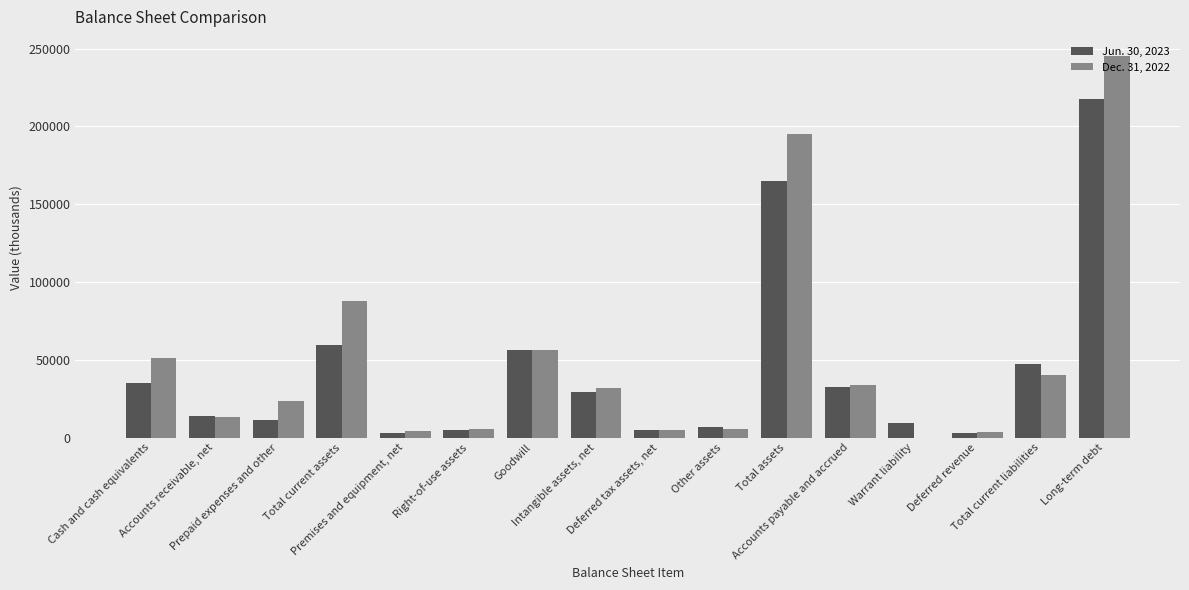

Reading right to left, what are all the values shown in this chart?

Jun. 30, 2023: Long-term debt=217881	Total current liabilities=47156	Deferred revenue=3075	Warrant liability=9176	Accounts payable and accrued=32320	Total assets=164556	Other assets=7081	Deferred tax assets, net=5029	Intangible assets, net=29170	Goodwill=55960	Right-of-use assets=4689	Premises and equipment, net=2842	Total current assets=59785	Prepaid expenses and other=11063	Accounts receivable, net=13681	Cash and cash equivalents=35041
Dec. 31, 2022: Long-term debt=245230	Total current liabilities=40085	Deferred revenue=3711	Warrant liability=0	Accounts payable and accrued=33507	Total assets=195005	Other assets=5166	Deferred tax assets, net=5048	Intangible assets, net=31730	Goodwill=55960	Right-of-use assets=5321	Premises and equipment, net=4222	Total current assets=87558	Prepaid expenses and other=23544	Accounts receivable, net=12989	Cash and cash equivalents=51025